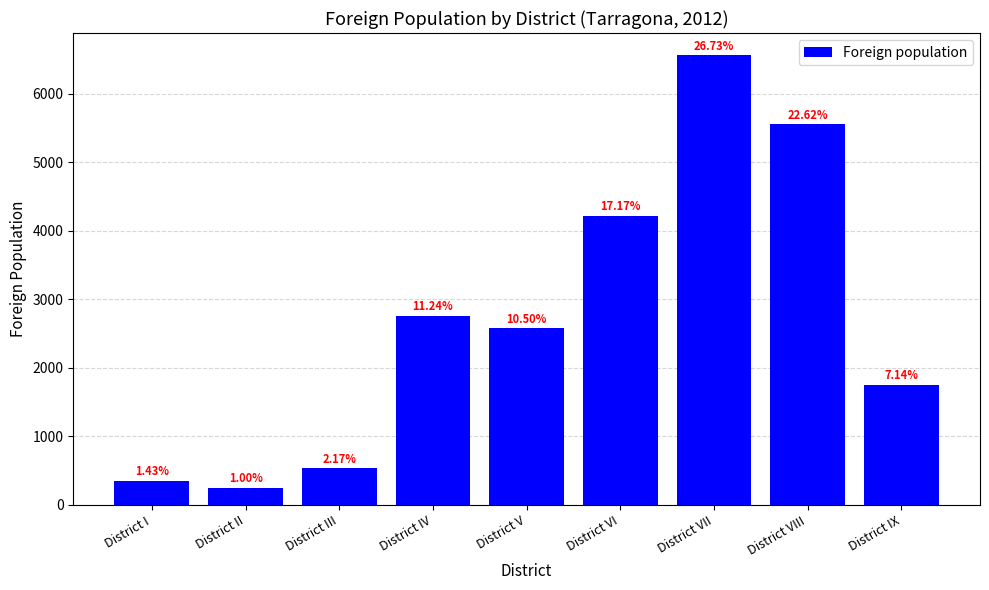

How many bars are there in total?

9